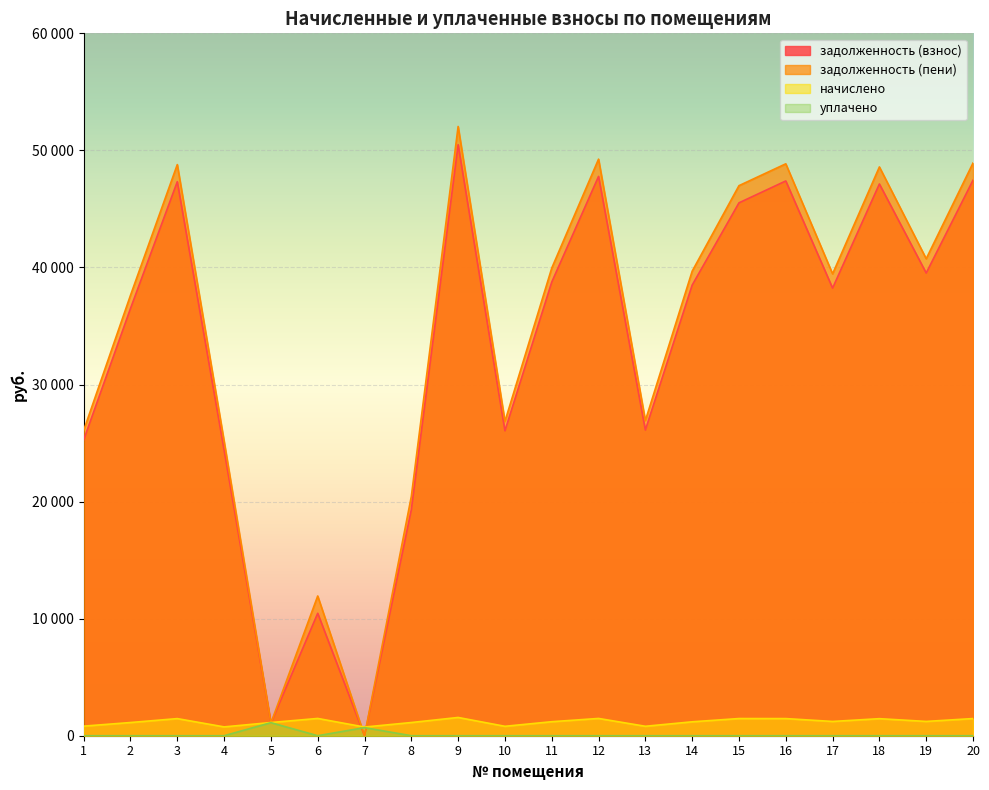

What is the total value across all series at 3?

97575.2